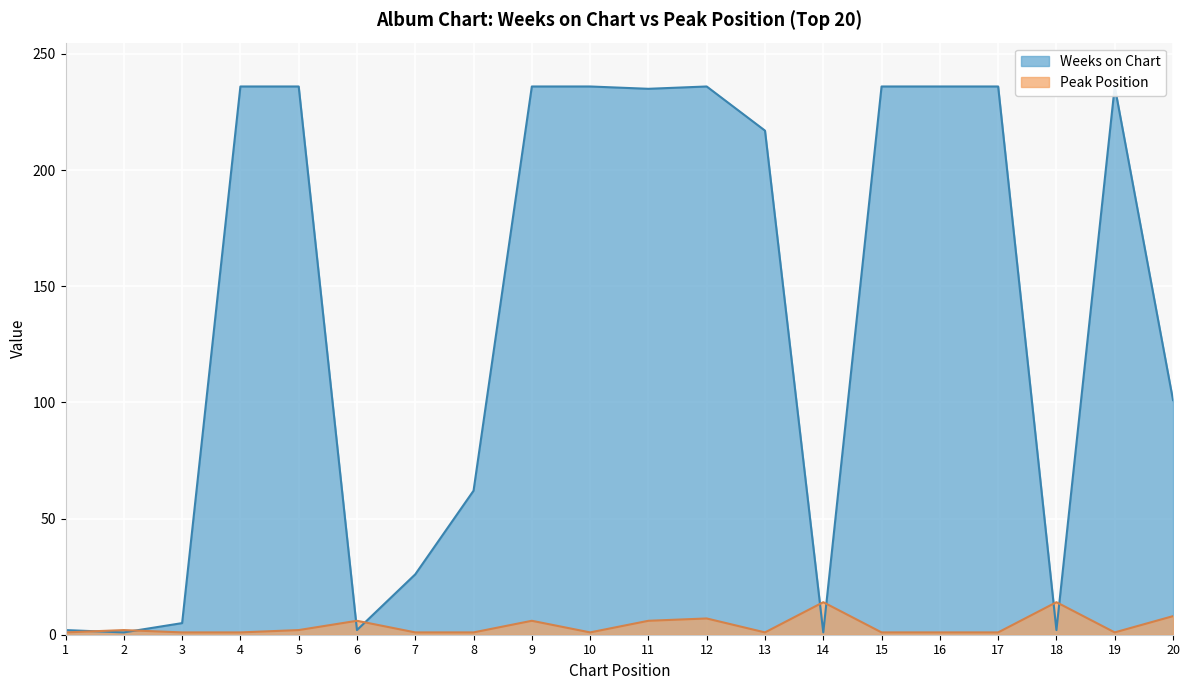

What is the difference between the maximum and minimum values in the Weeks on Chart series?

235